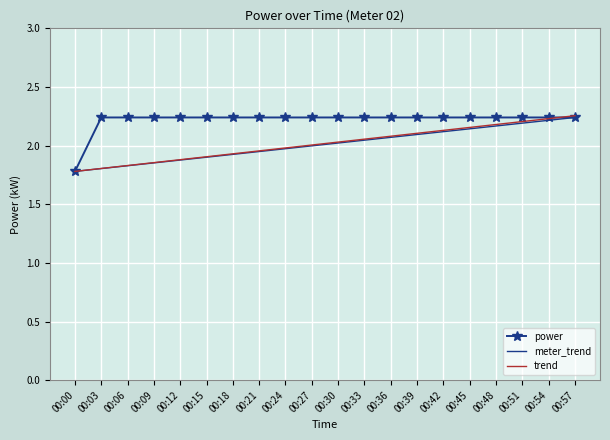

Which series has the largest total across all categories?

power